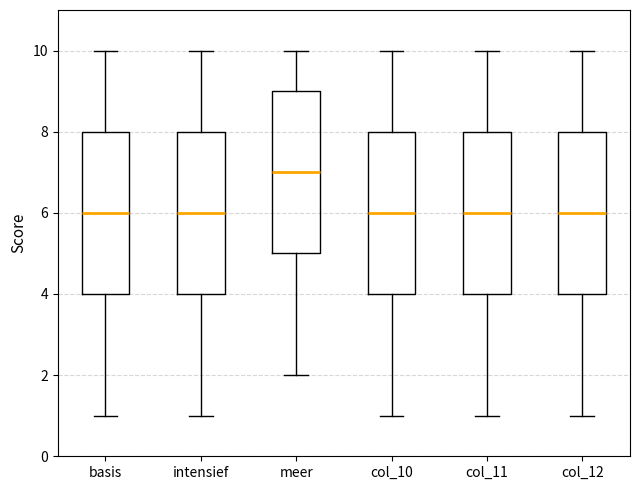

Where does the upper whisker of the box for intensief end on the y-axis? The values are not printed on the chart, so give them approximately, as read against the axis.

10